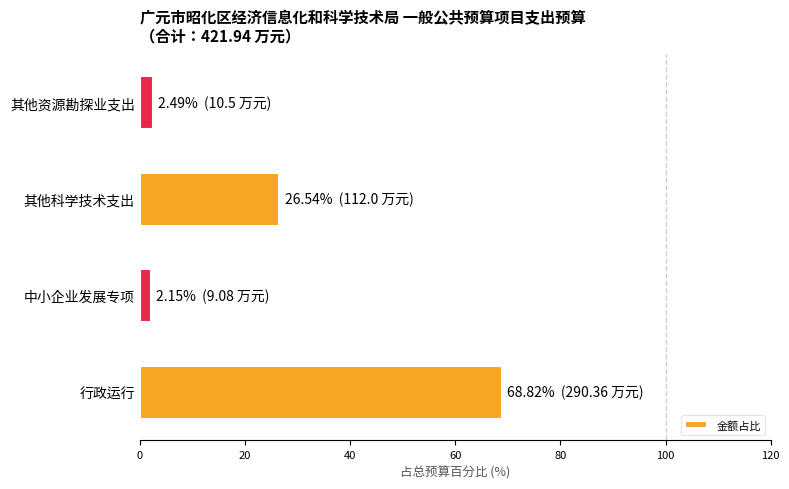

Which has a higher value, 其他科学技术支出 or 中小企业发展专项?

其他科学技术支出